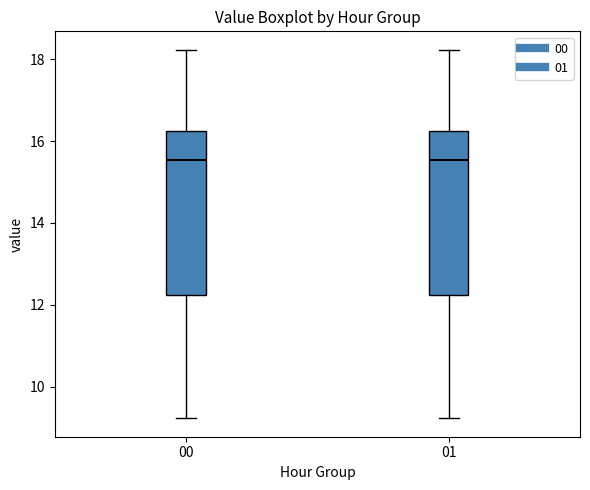

Reading left to right, transcribe this box plot: for each box, give where its median line is, the range the box spans, and where its two whiskers end, as read against the y-axis. The values are not printed on the chart, so give them approximately, as read against the axis.

00: median 15.6, box 12.2 to 16.2, whiskers 9.2 to 18.2
01: median 15.6, box 12.2 to 16.2, whiskers 9.2 to 18.2